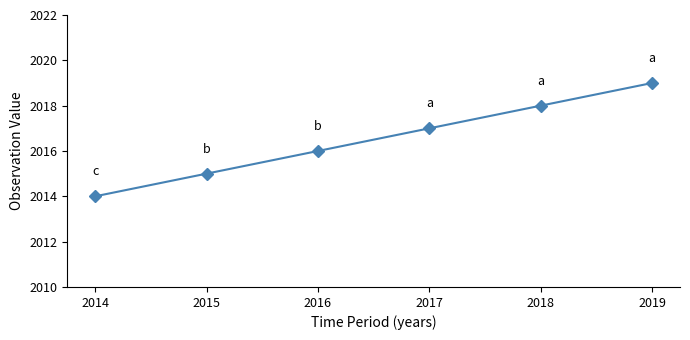

What is the sum of the values at 2019 and 2017?

4036